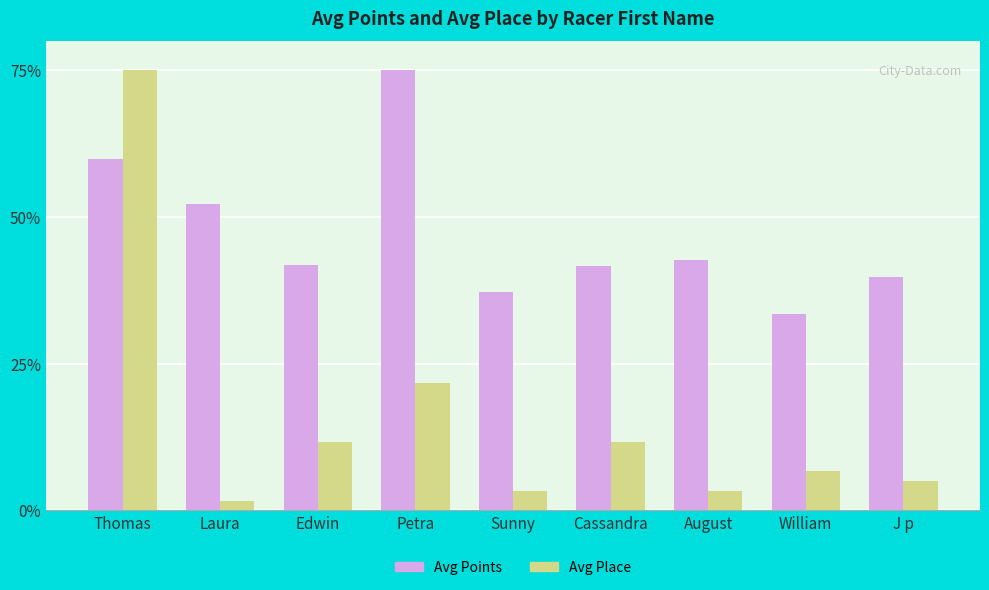

What is the difference between the highest and lowest values at Sunny?

33.8